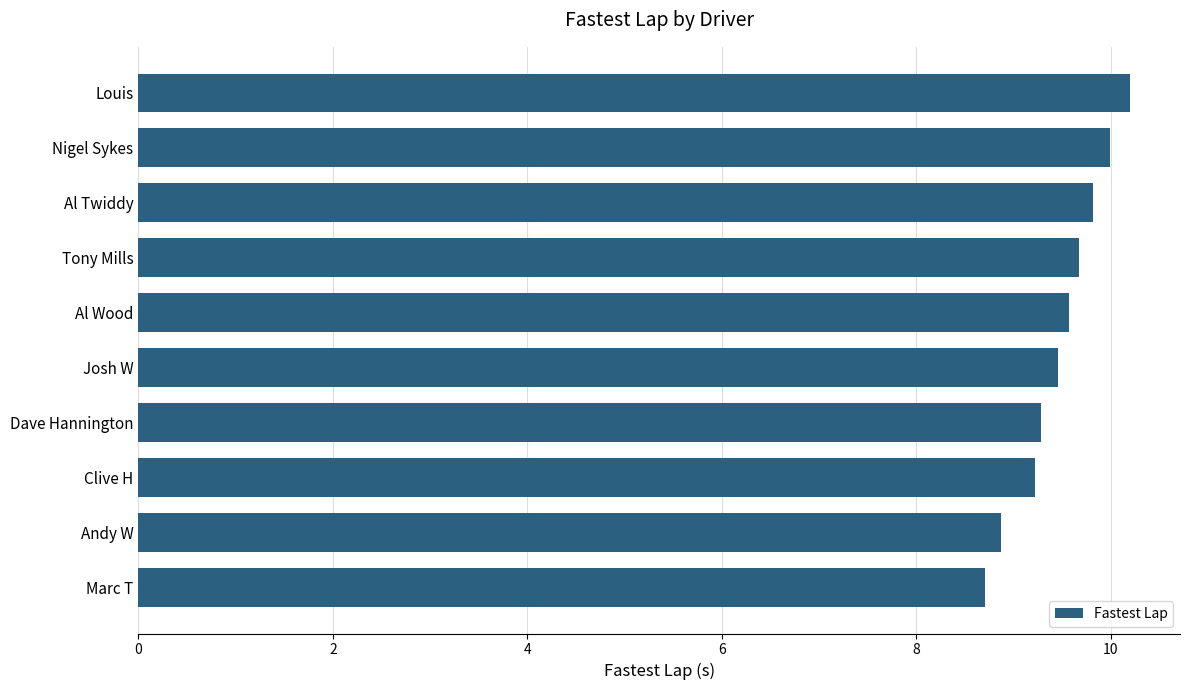

Is it true that the value at Tony Mills is 14.1?

False